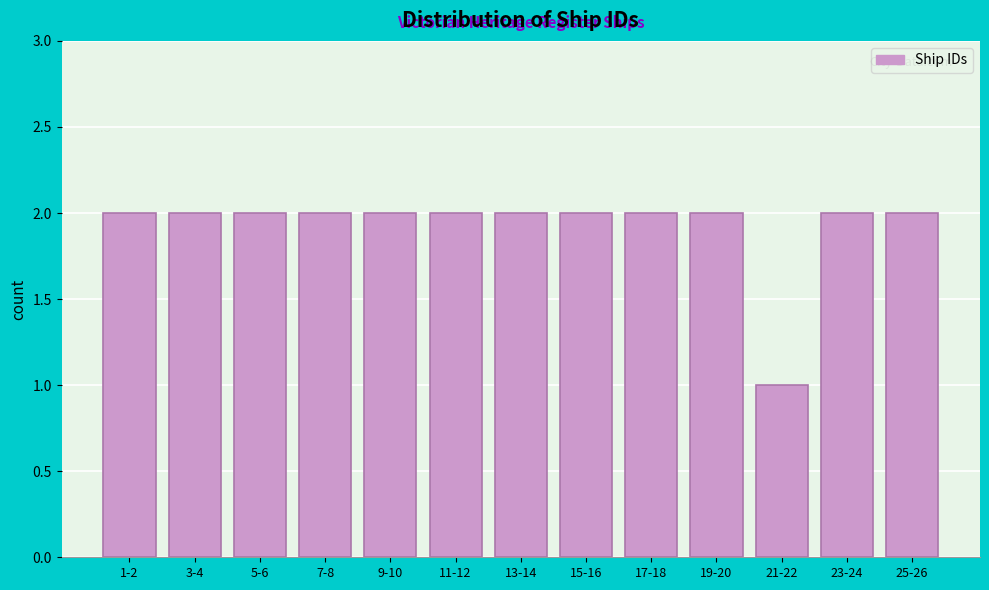

Reading right to left, list all the values displayed in this chart.

2	2	1	2	2	2	2	2	2	2	2	2	2